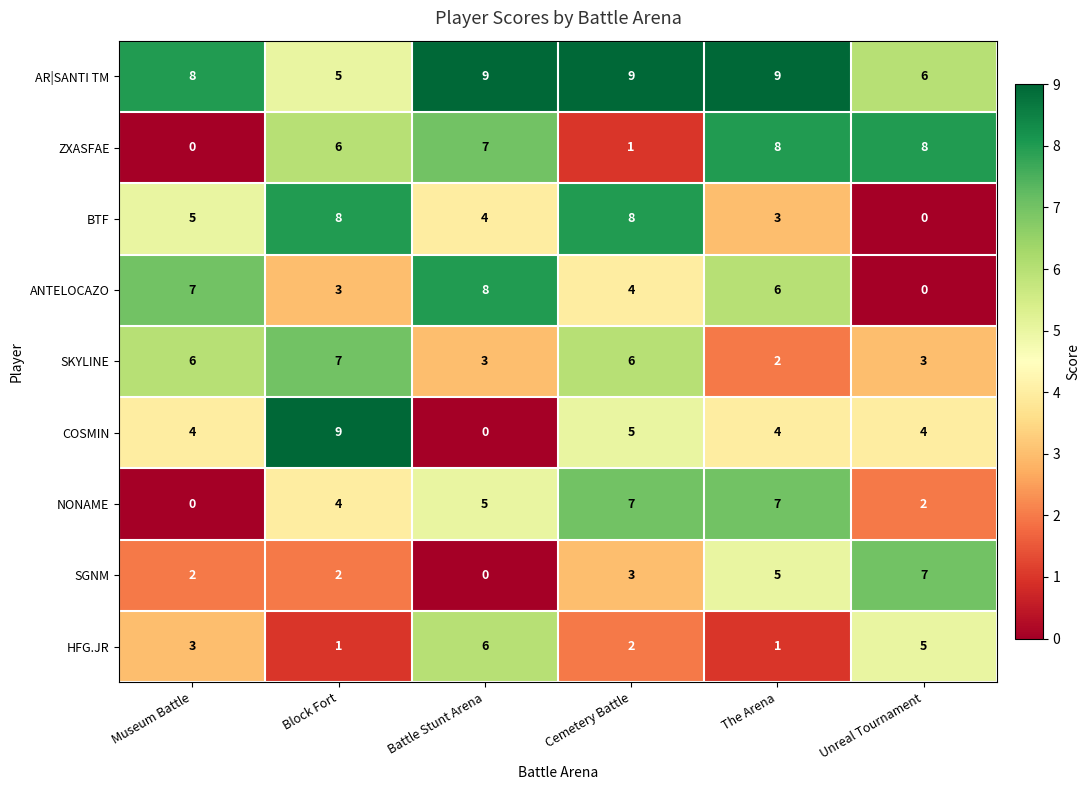

The value of SKYLINE at Unreal Tournament is 3. True or false?

True